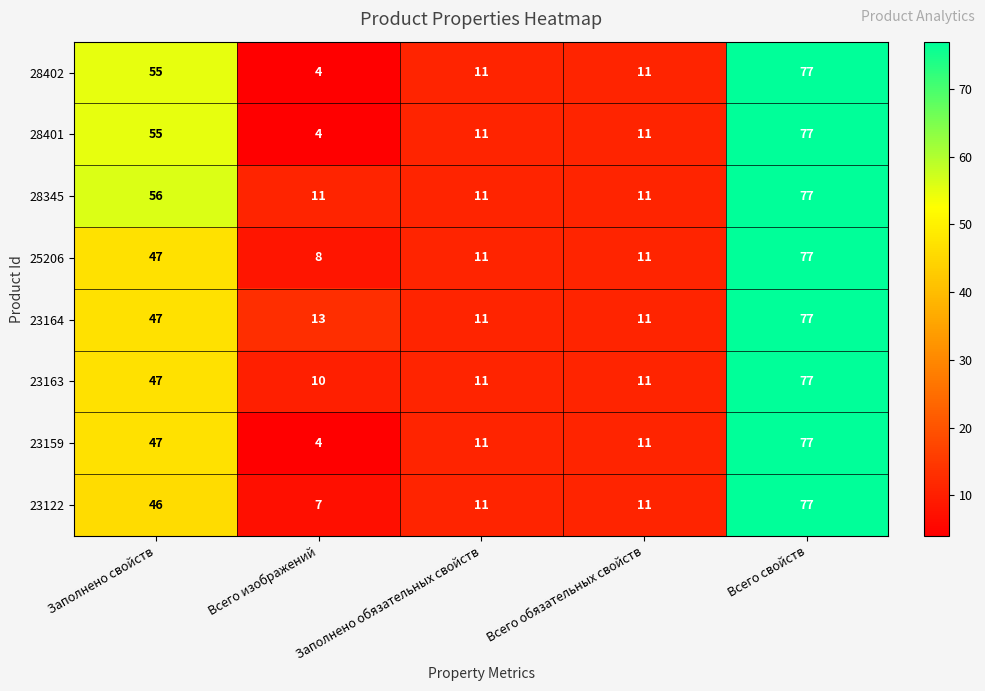

How many data points does each series have?

5